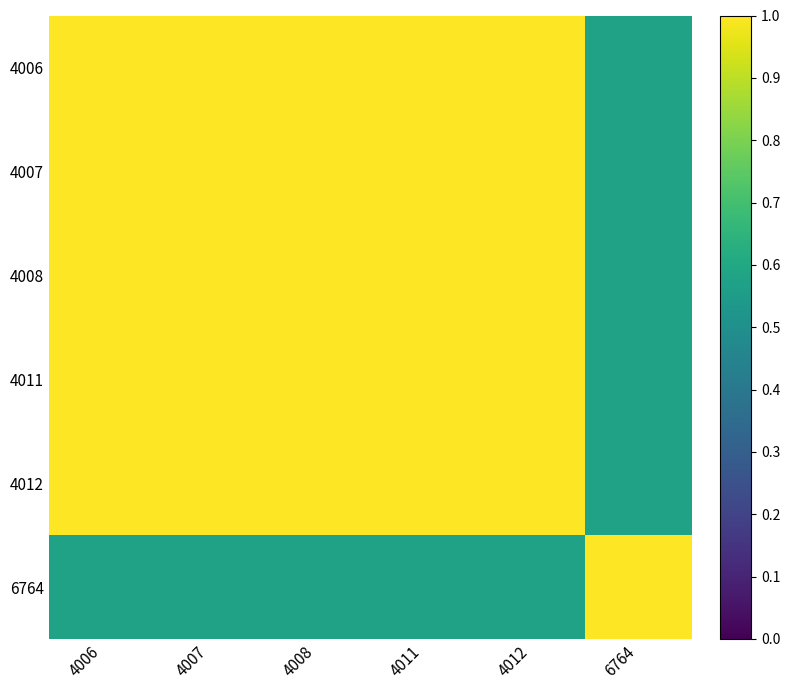

Which series has the largest total across all categories?

4008